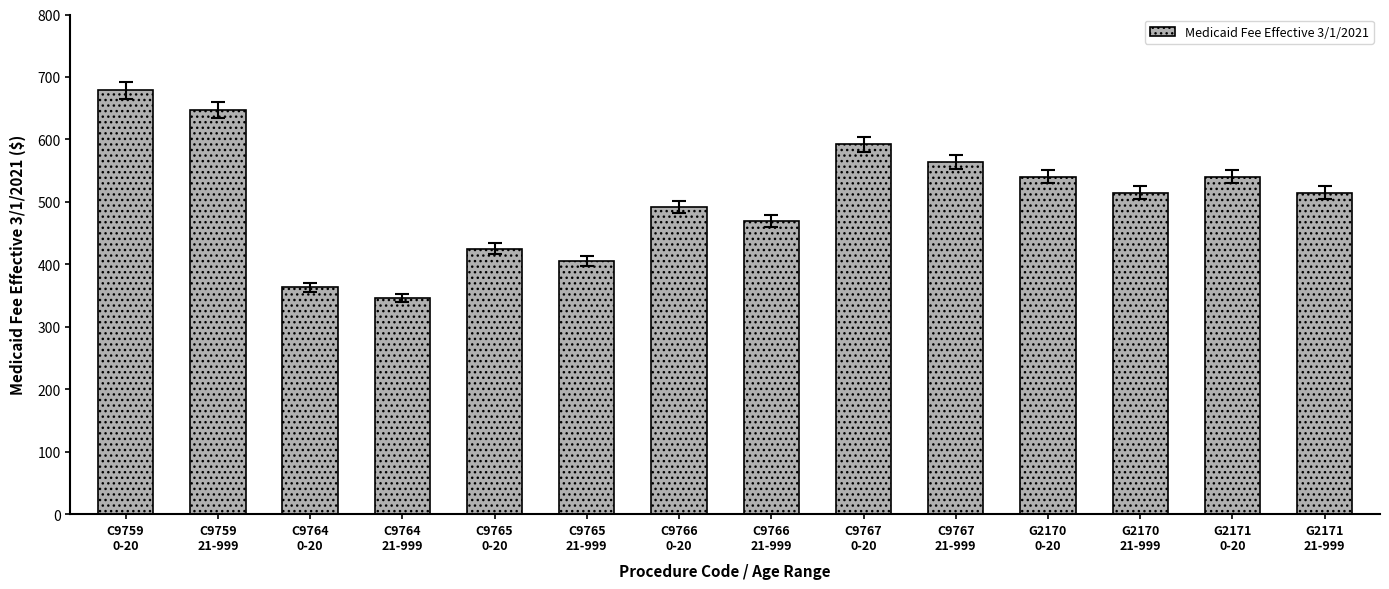

Does the chart contain any negative values?

No